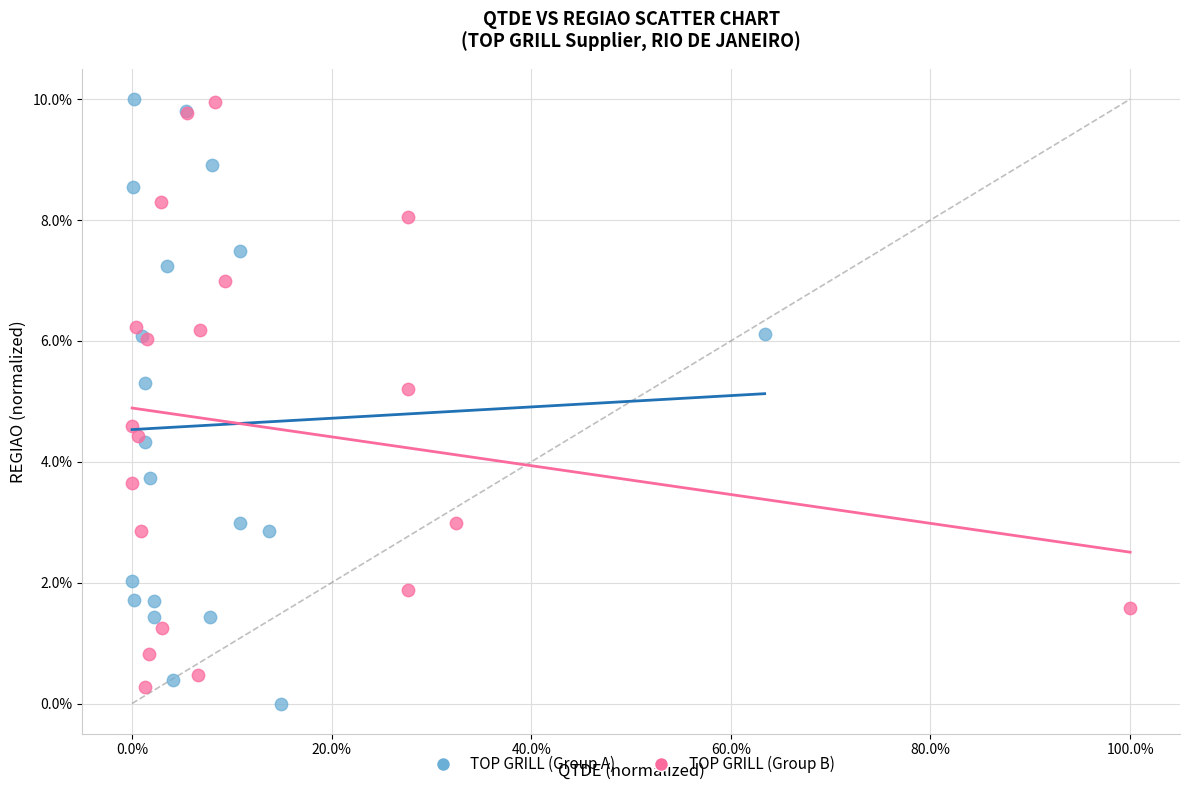

Which series contains the lowest Y value?

TOP GRILL (Group A)